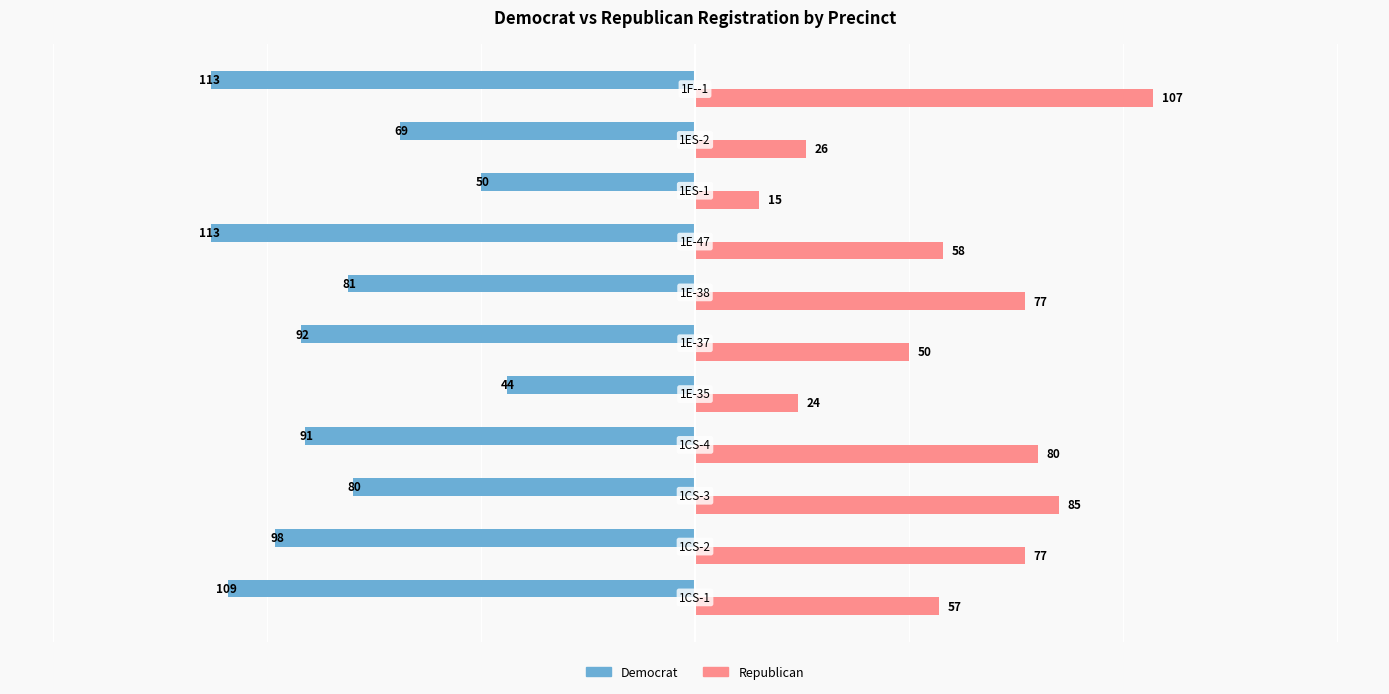

Which series has the largest range (max minus min)?

Republican